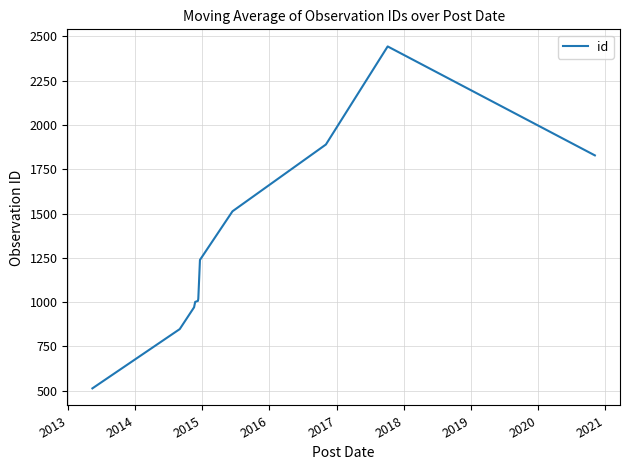

What is the difference between the maximum and minimum values?

1929.0